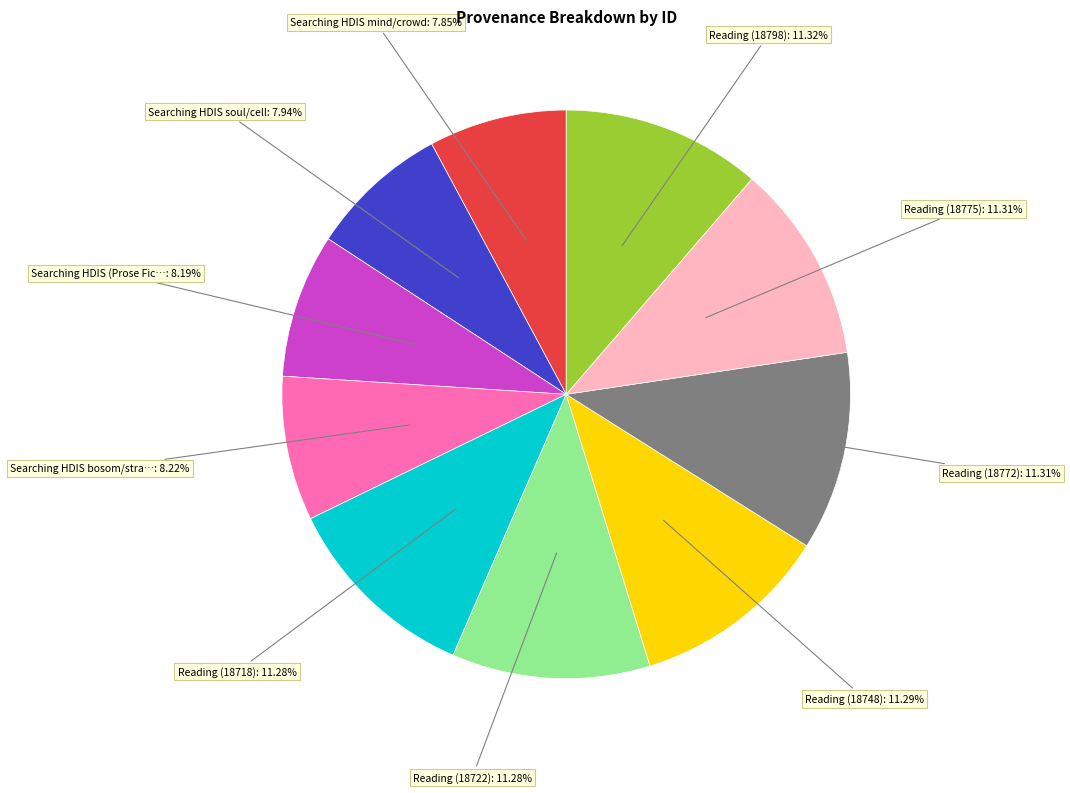

The Reading (18772) slice represents 23% of the pie. True or false?

False